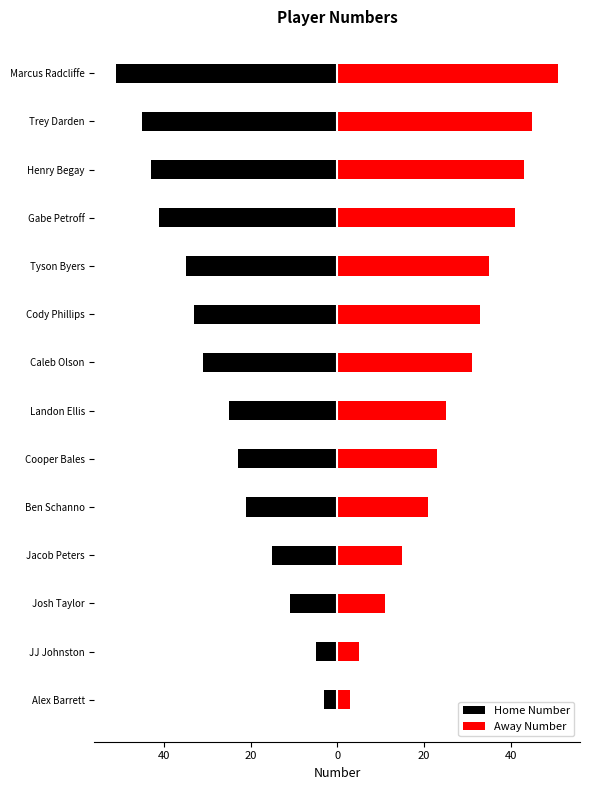

What is the difference between the maximum and second lowest values in the Away Number series?

46